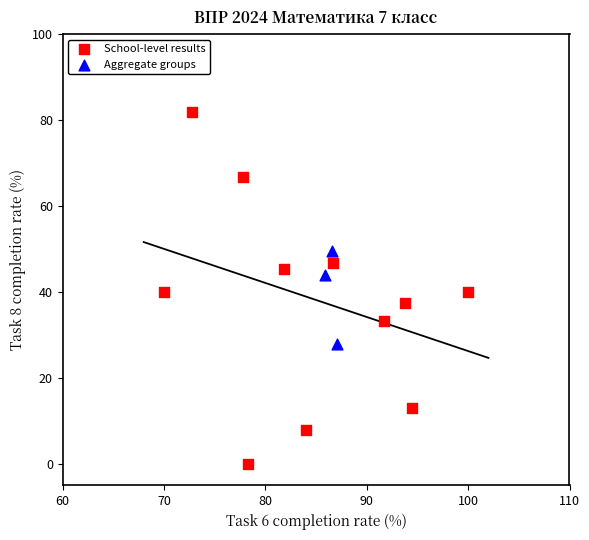

Which series has the largest Y range (max minus min)?

School-level results